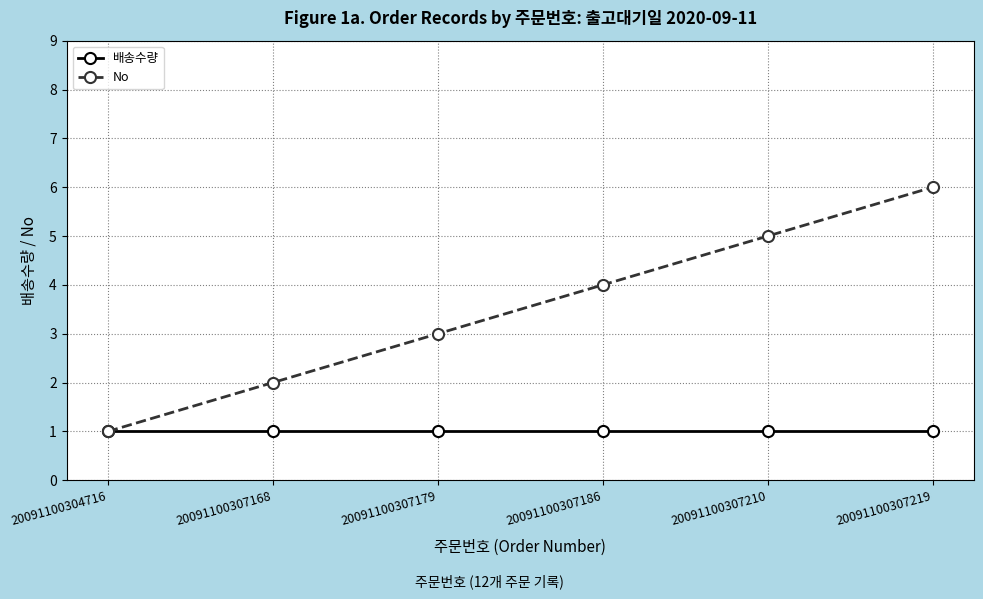

The No series shows 4 at 20091100307179. True or false?

False